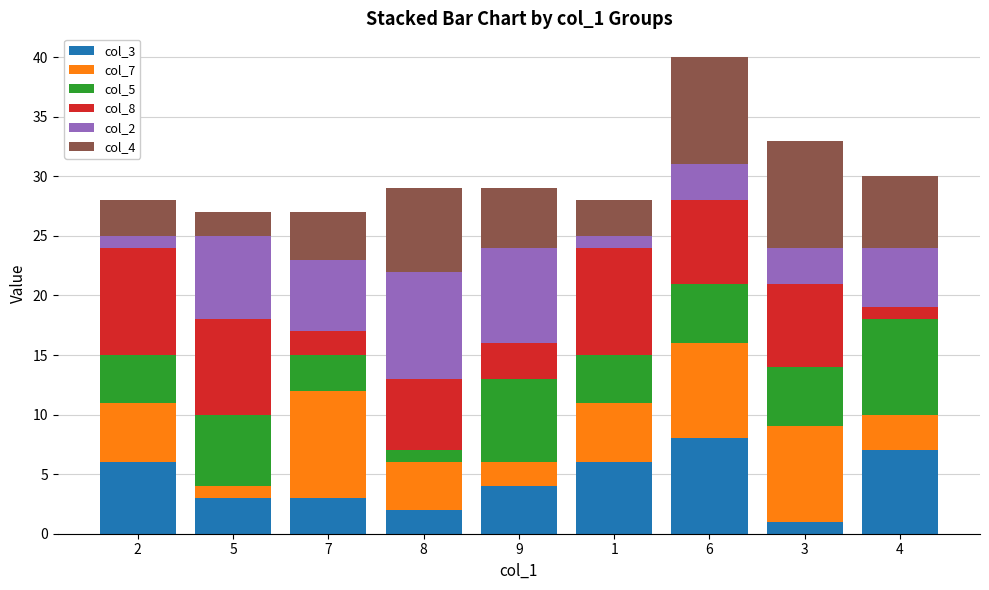

Are the bars horizontal?

No